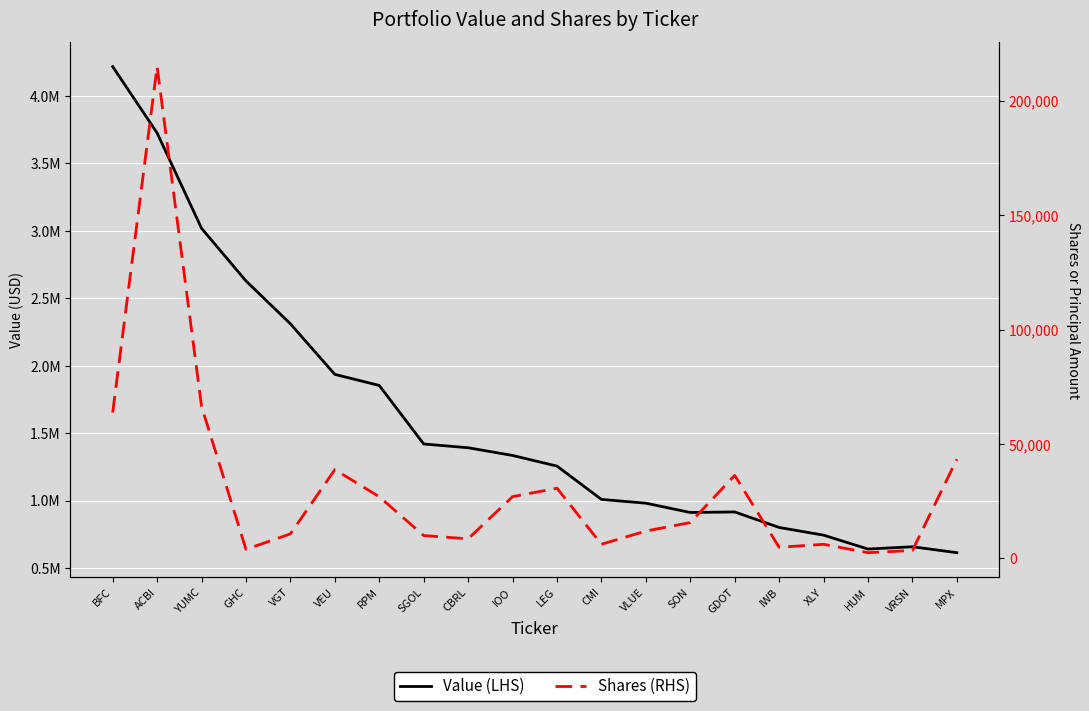

True or false: Value (LHS) has a value of 219549 at IWB.

False